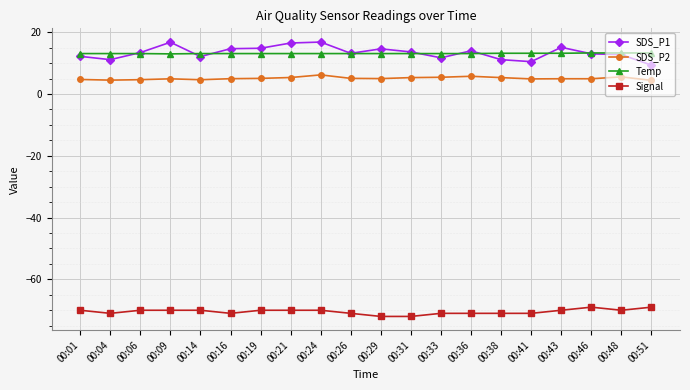

True or false: Signal and Temp cross at least once.

False